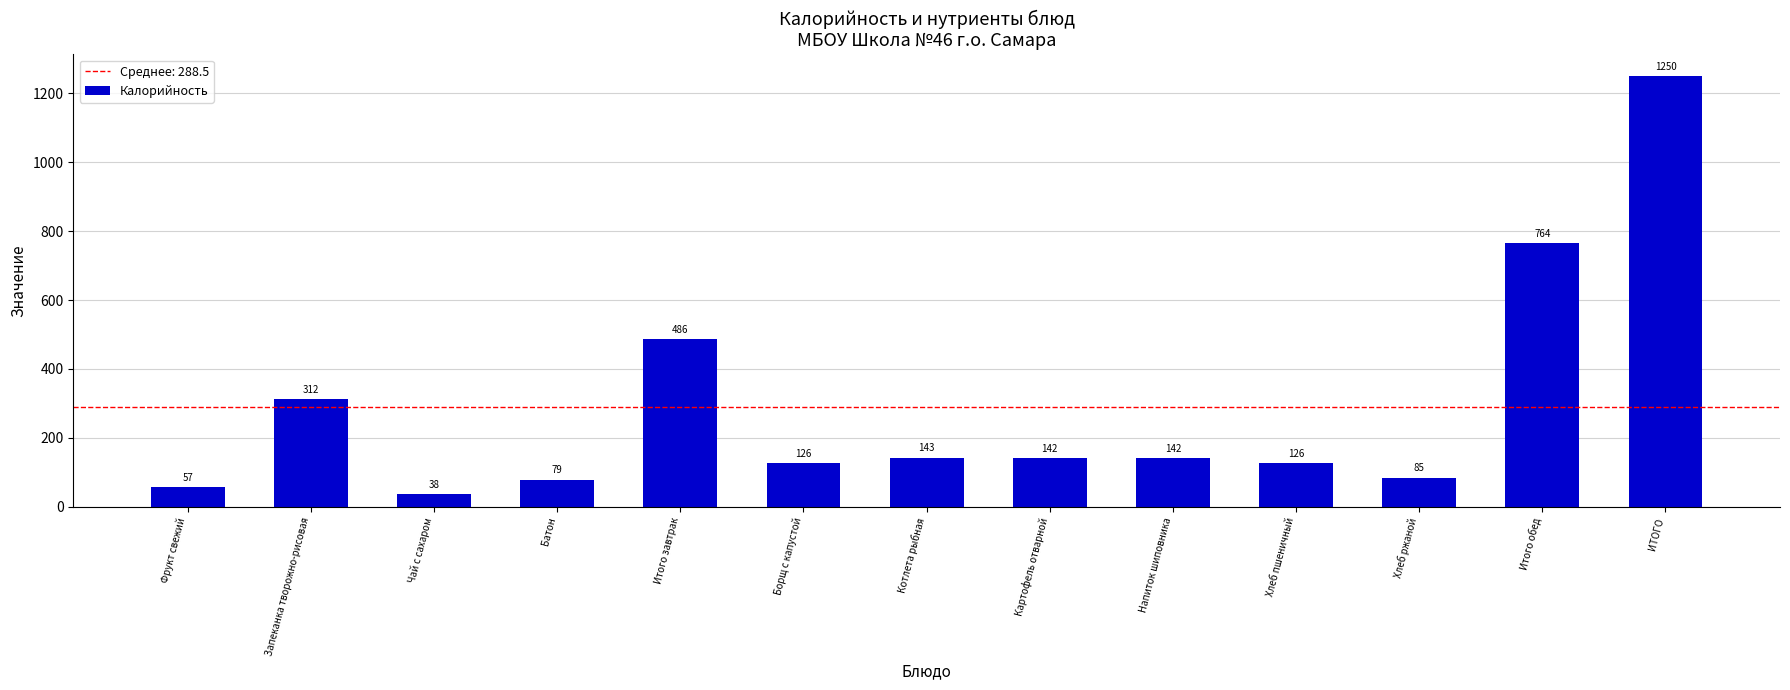

What is the value of the 9th bar from the left?

142